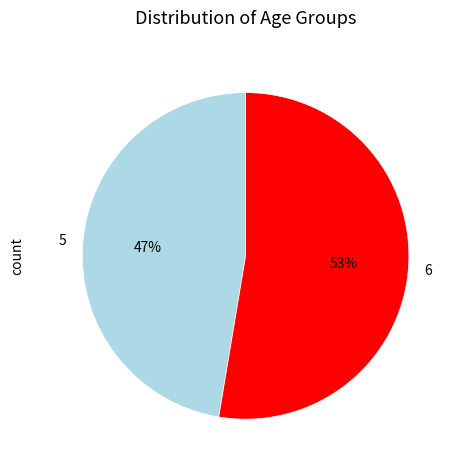

To the nearest percent, what is the average slice percentage?

50%